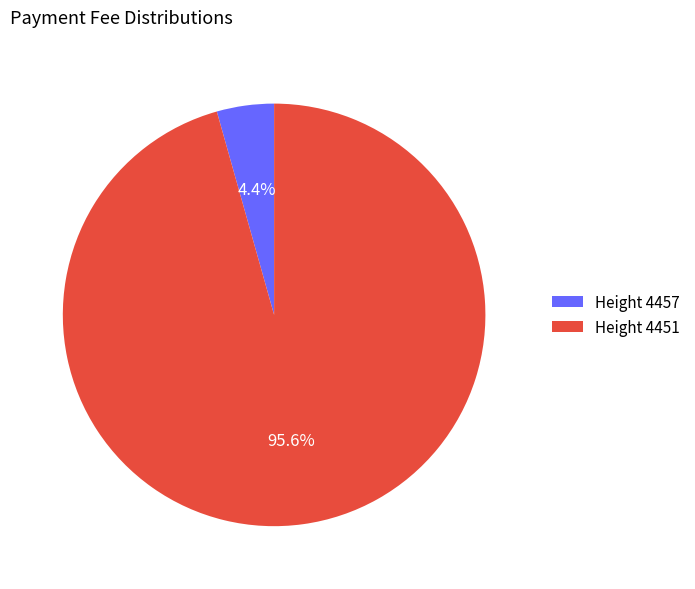

Which category has the smallest portion of the pie?

Height 4457